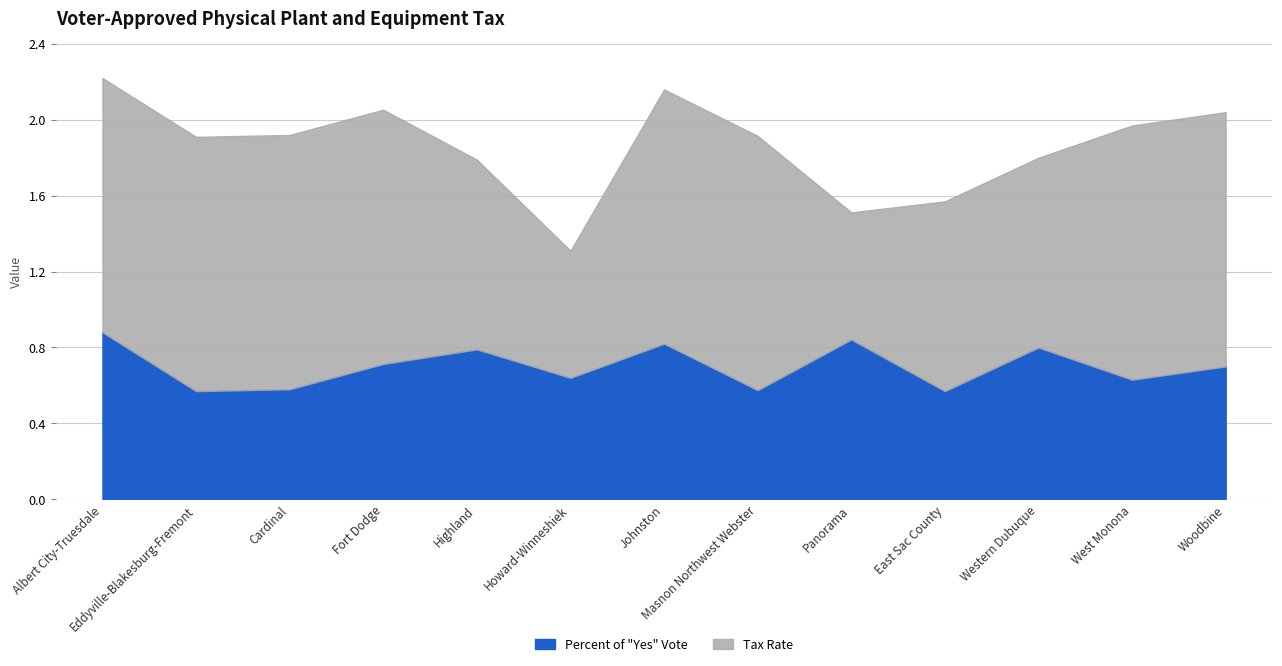

Where is the data nearest to the value 0?

Eddyville-Blakesburg-Fremont